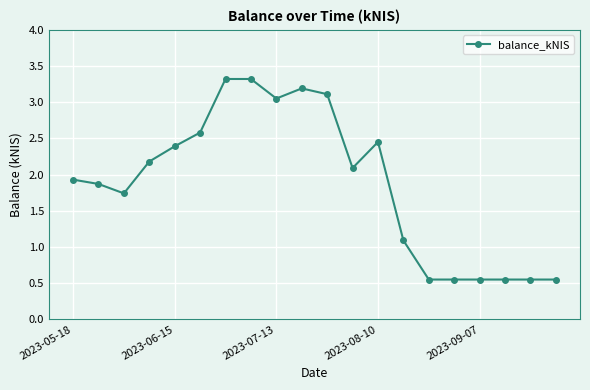

What is the difference between the maximum and second lowest values?

2.8